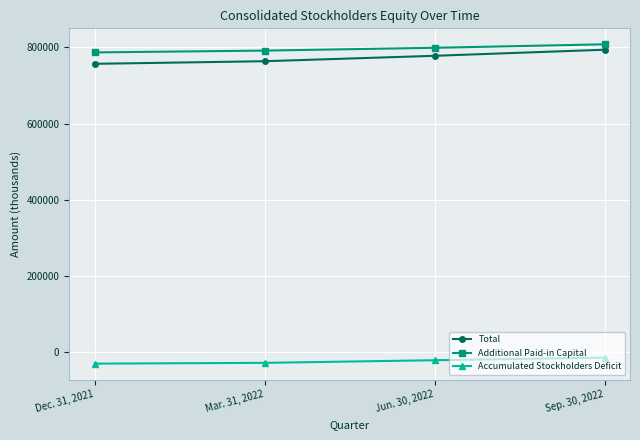

What is the difference between the highest and lowest values at Sep. 30, 2022?

822732